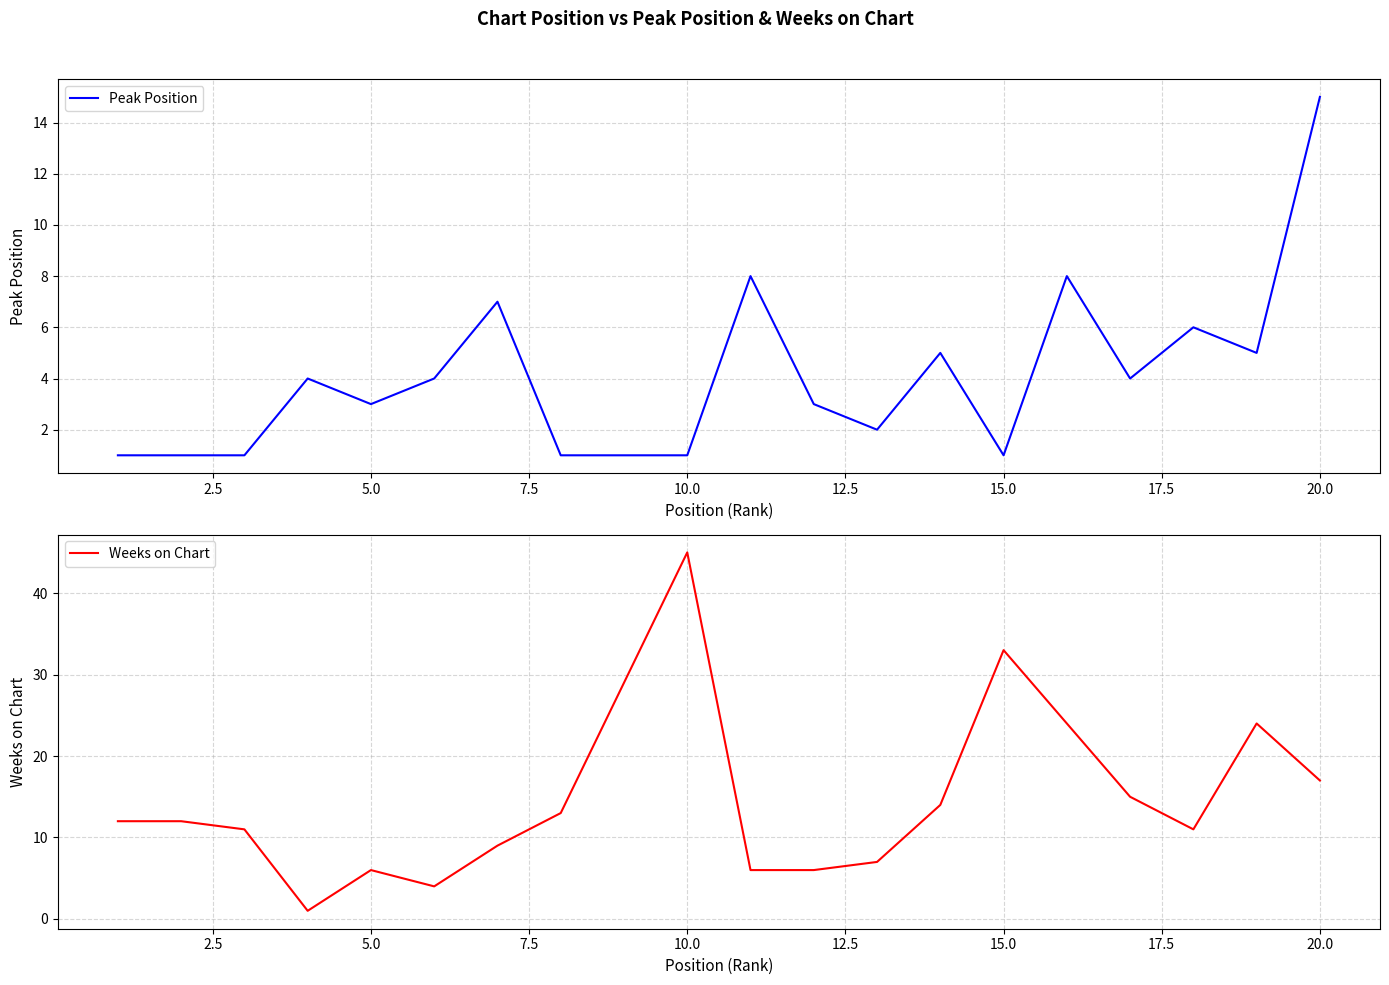

What is the sum of all Peak Position values?

81